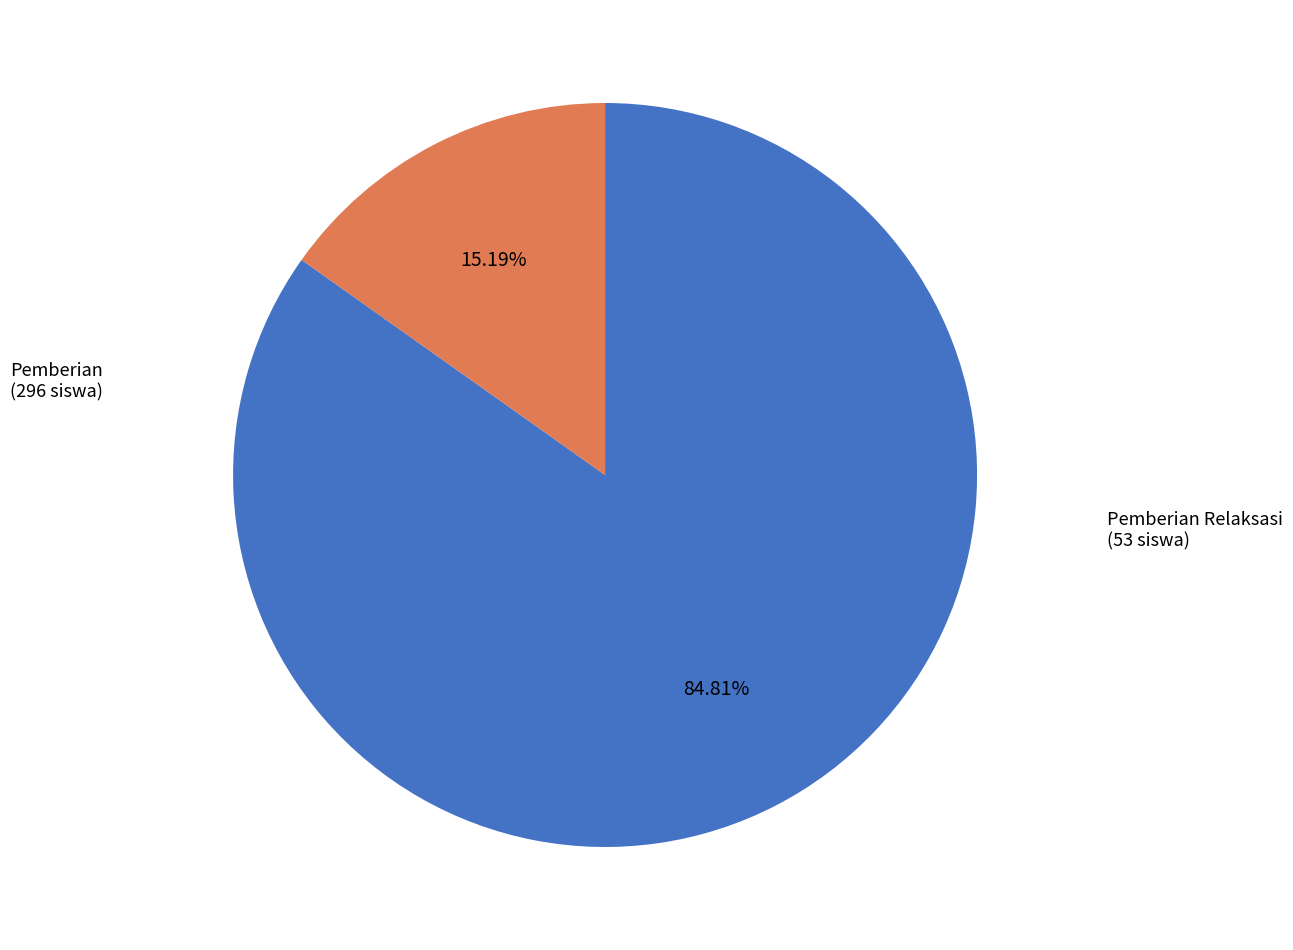

Is there any slice that represents more than half of the pie?

Yes